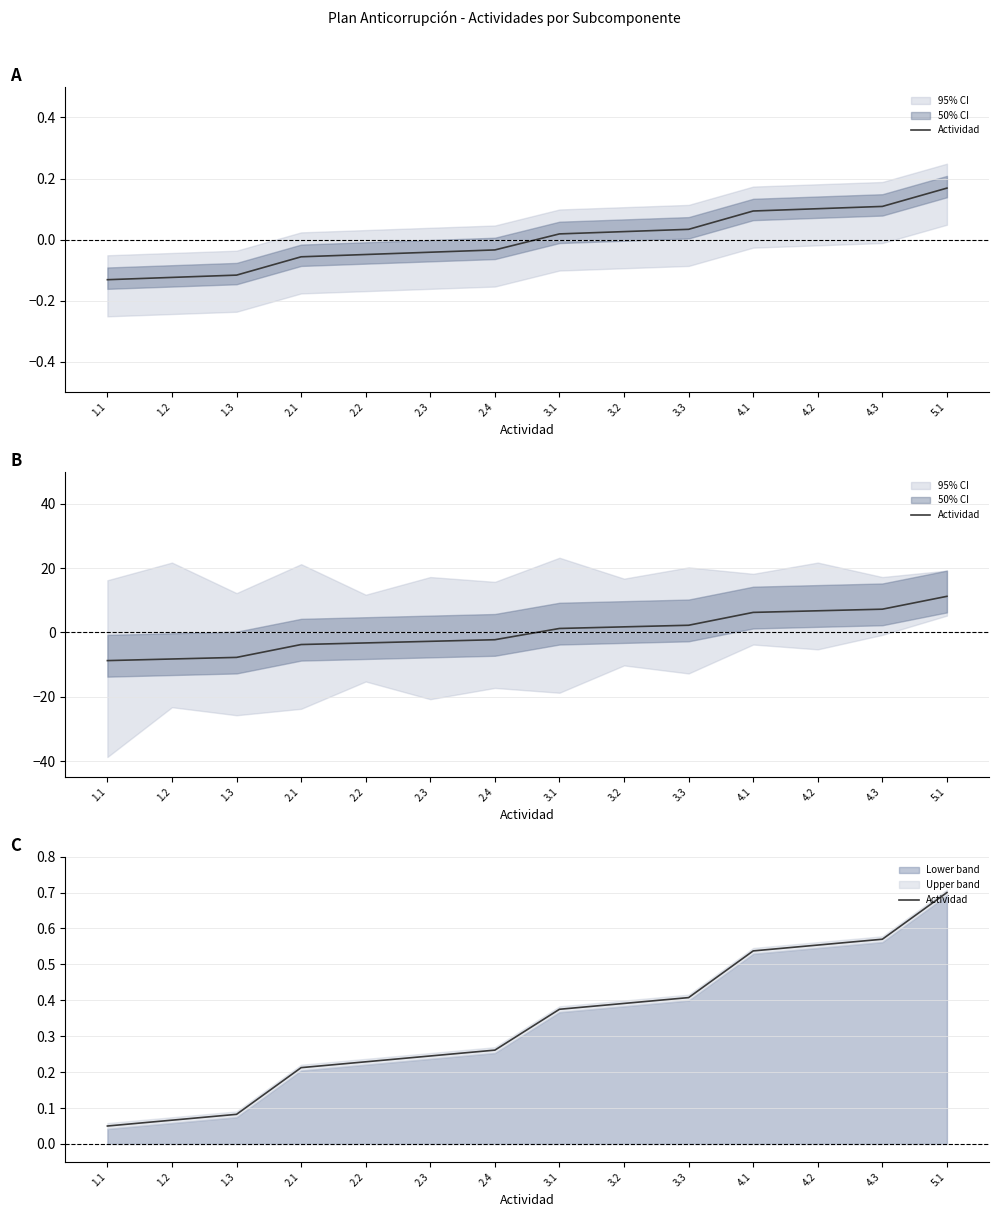

What is the sum of the values at 1.2 and 1.3?

0.1